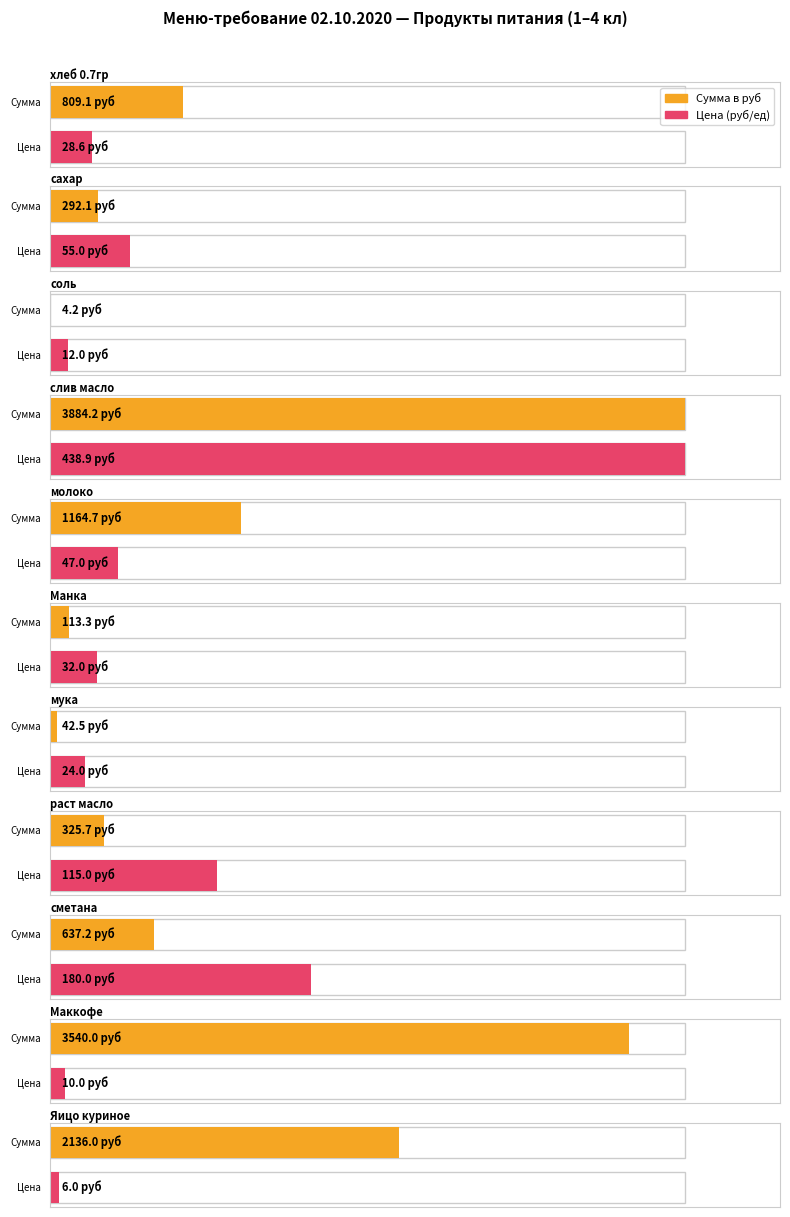

What is the label of the 6th bar from the left?

Манка